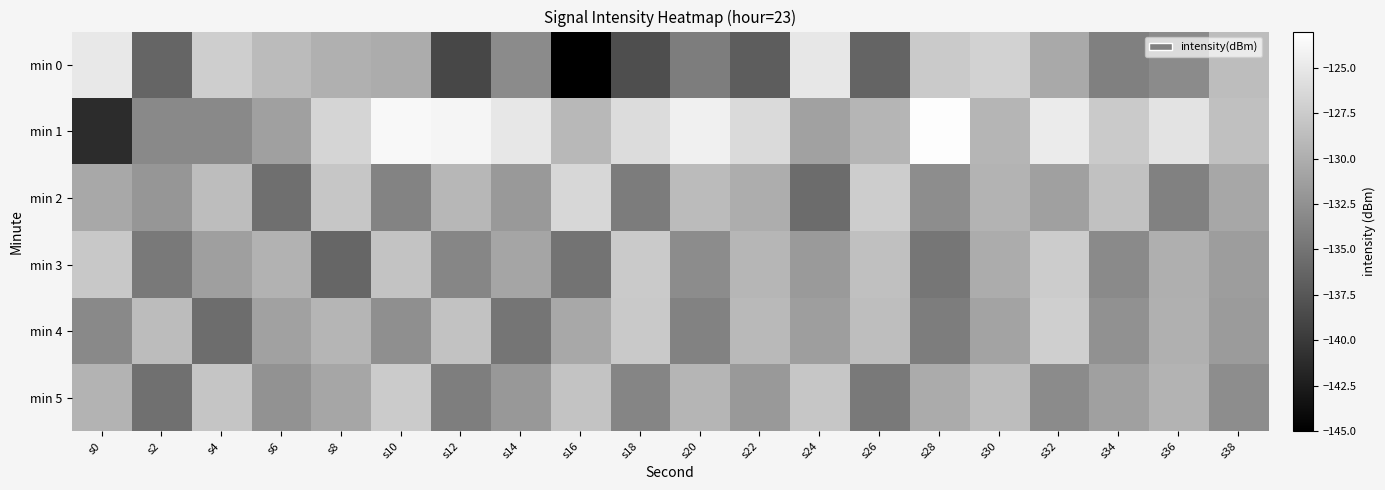

At which category is the sum across all series the highest?

s32